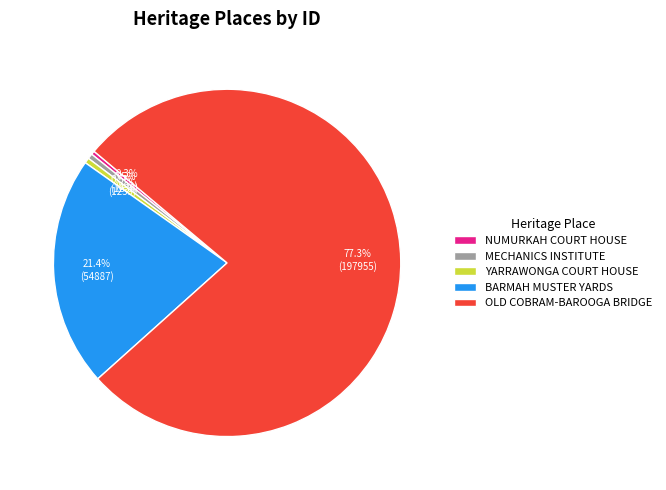

What is the largest slice in the pie chart?

OLD COBRAM-BAROOGA BRIDGE